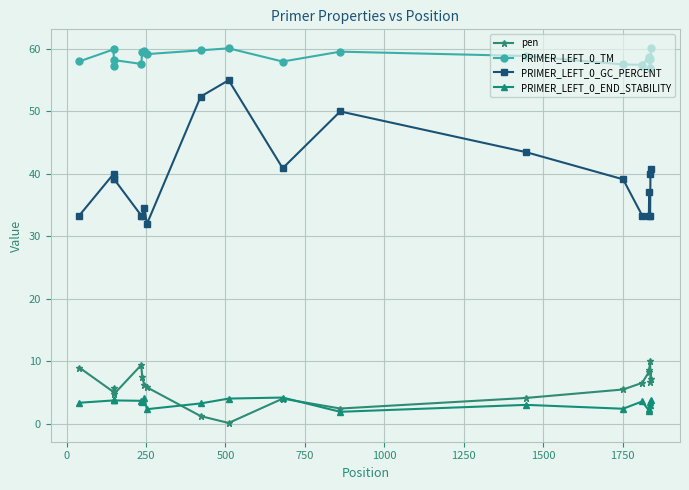

True or false: PRIMER_LEFT_0_TM has more than 1 points higher than both neighbors.

True